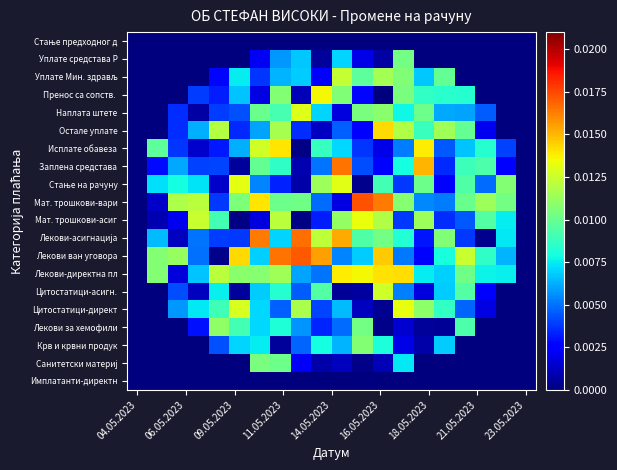

At how many categories does at least one series exceed 0?

18